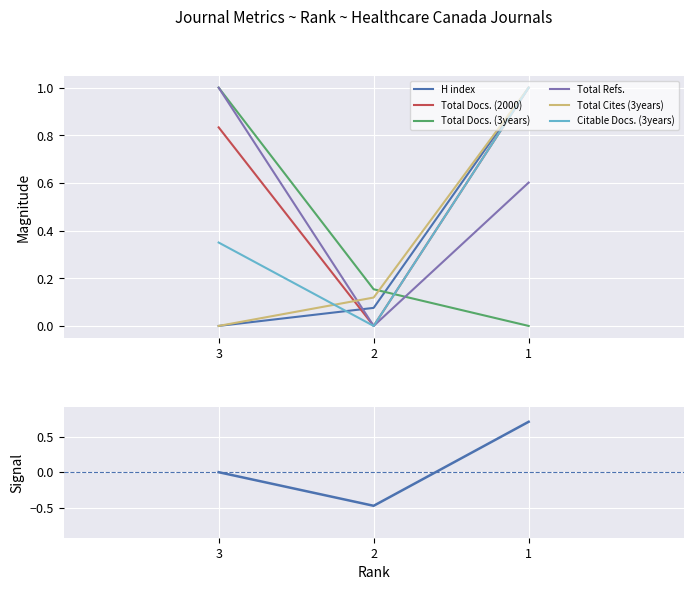

What is the total value across all series at 2?

0.3